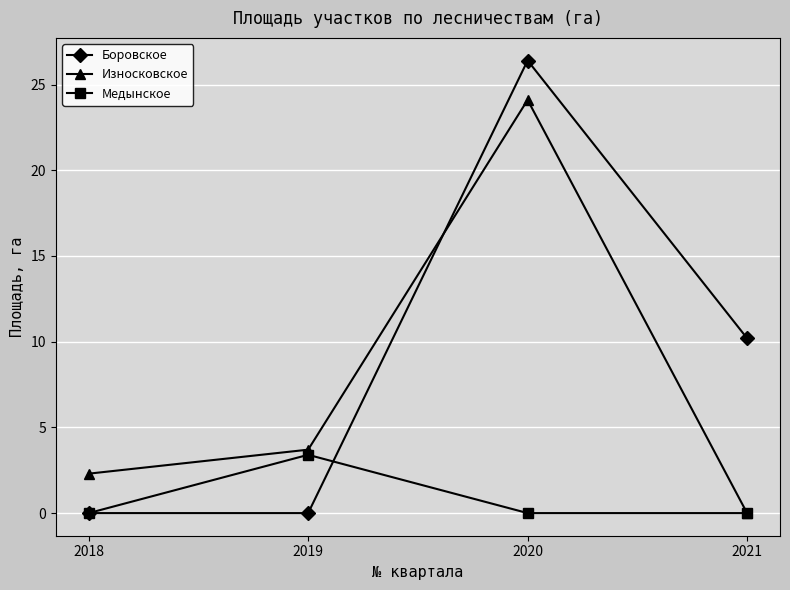

The Медынское series shows 6.0 at 2019. True or false?

False